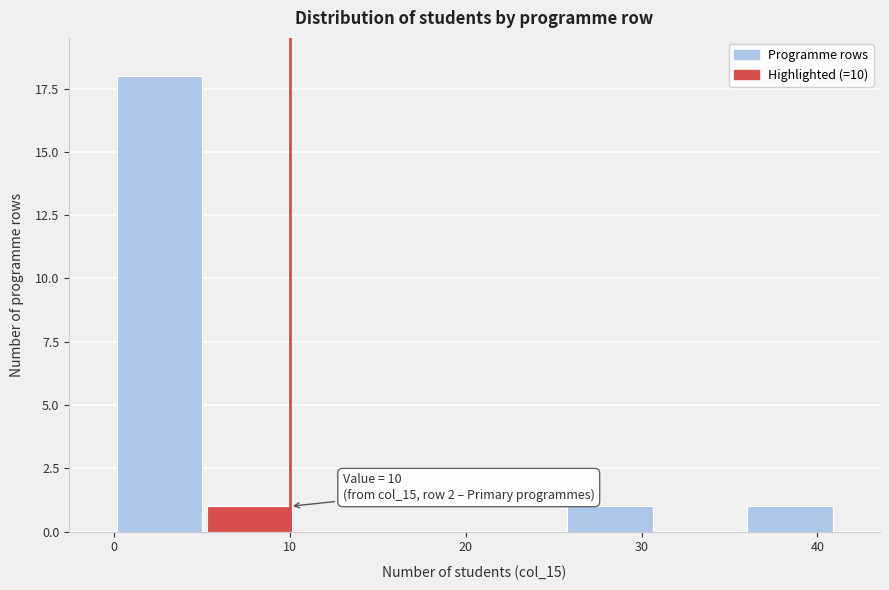

Over which range of the x-axis is the bar tallest?

0 to 5